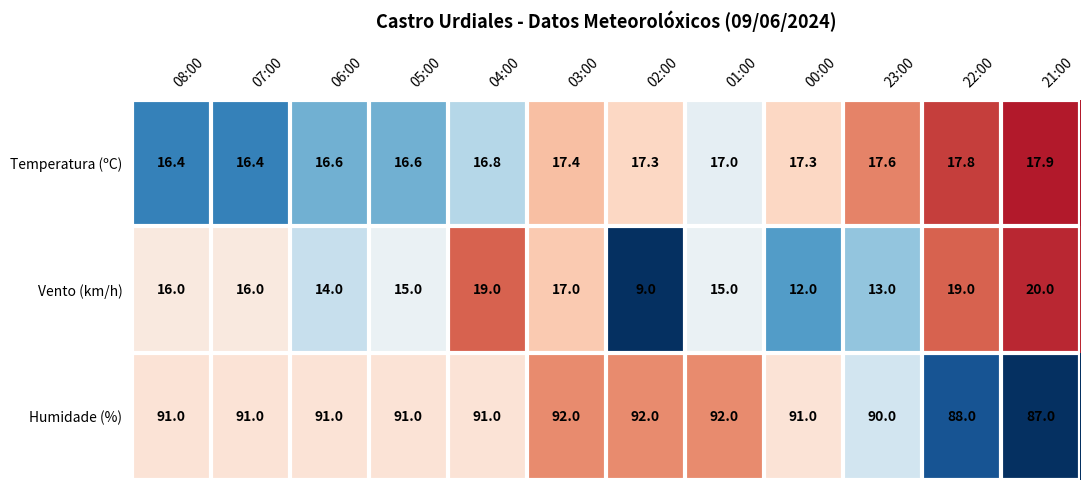

Count the number of categories in the chart.

12